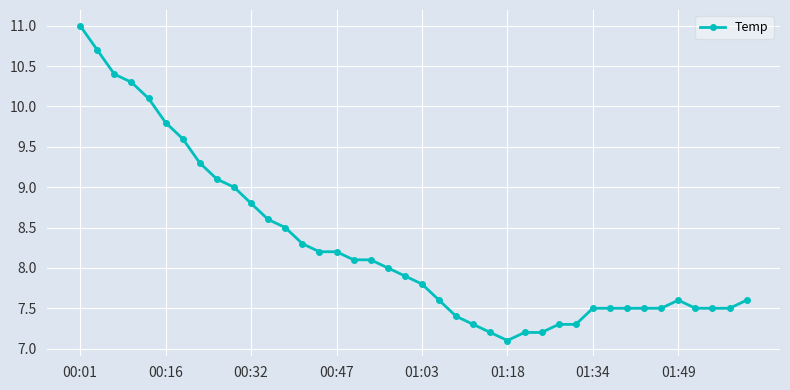

What is the difference between the maximum and minimum values?

3.9